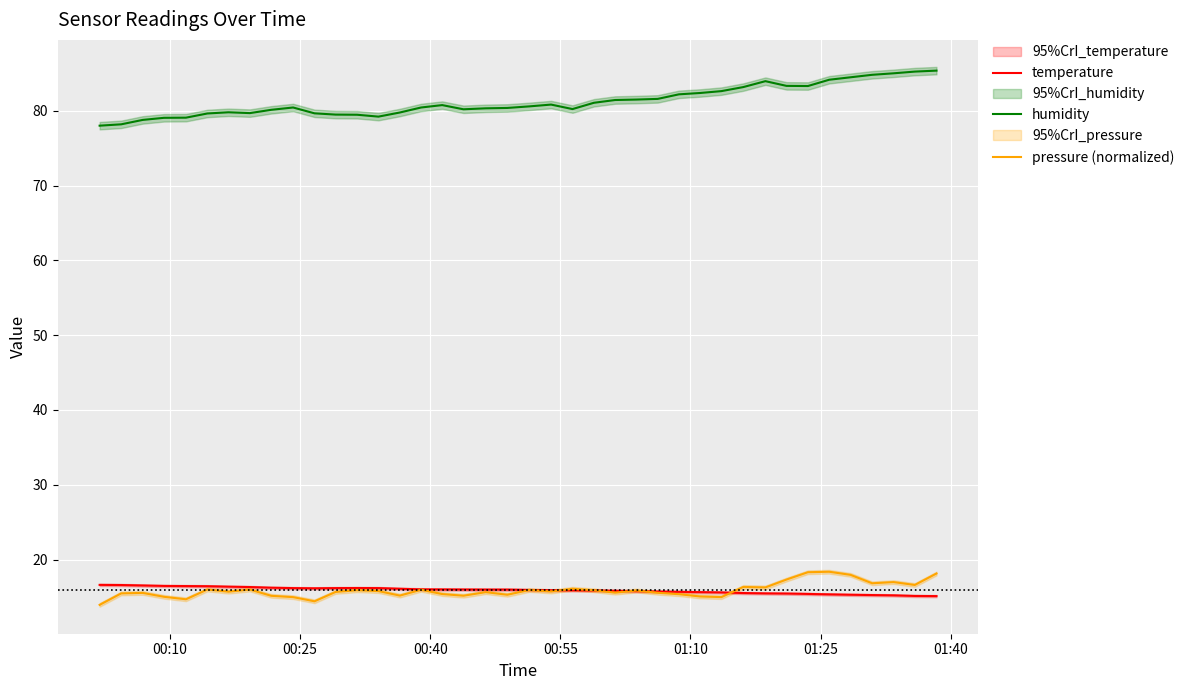

What is the value of the pressure (normalized) point at the 12th from the left?

15.7